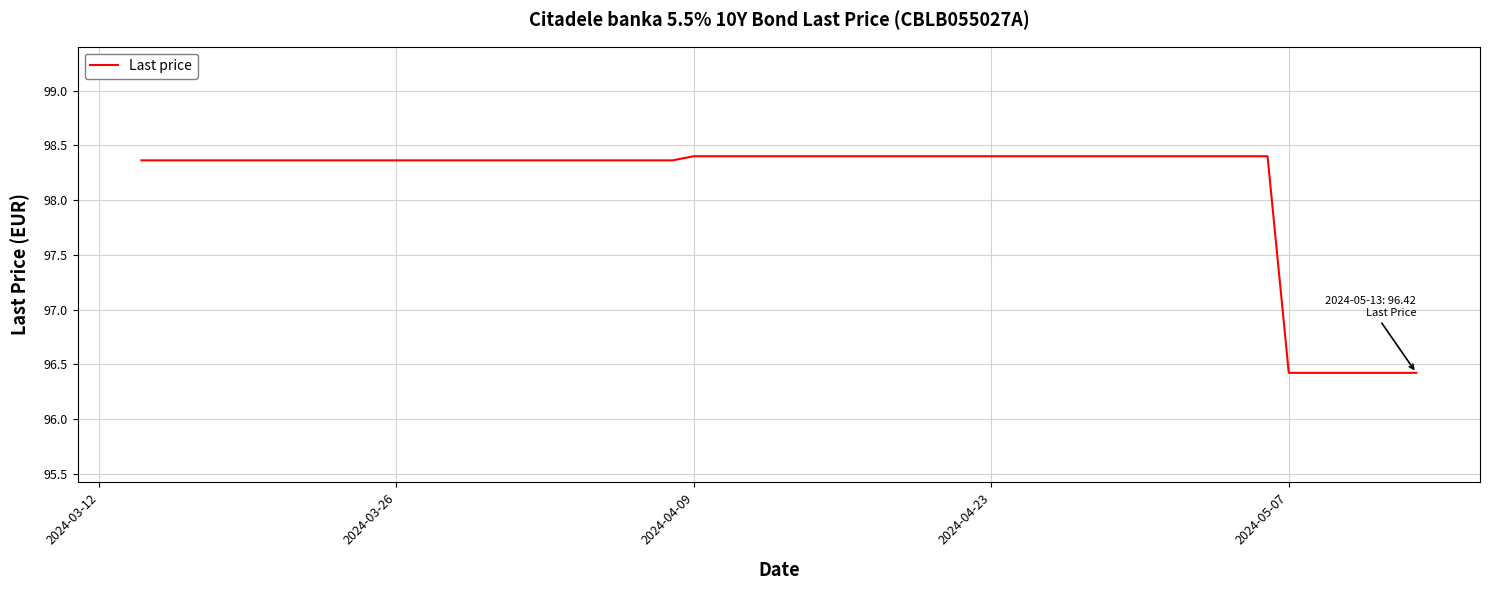

How many lines are shown in the chart?

1